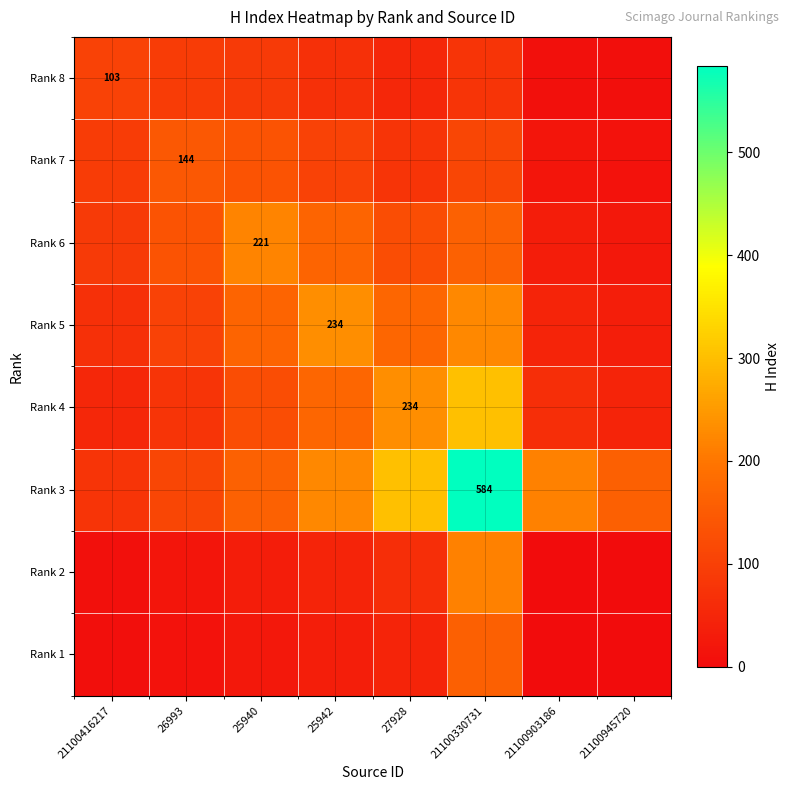

Which category has the highest value in the Rank 1 series?

21100330731